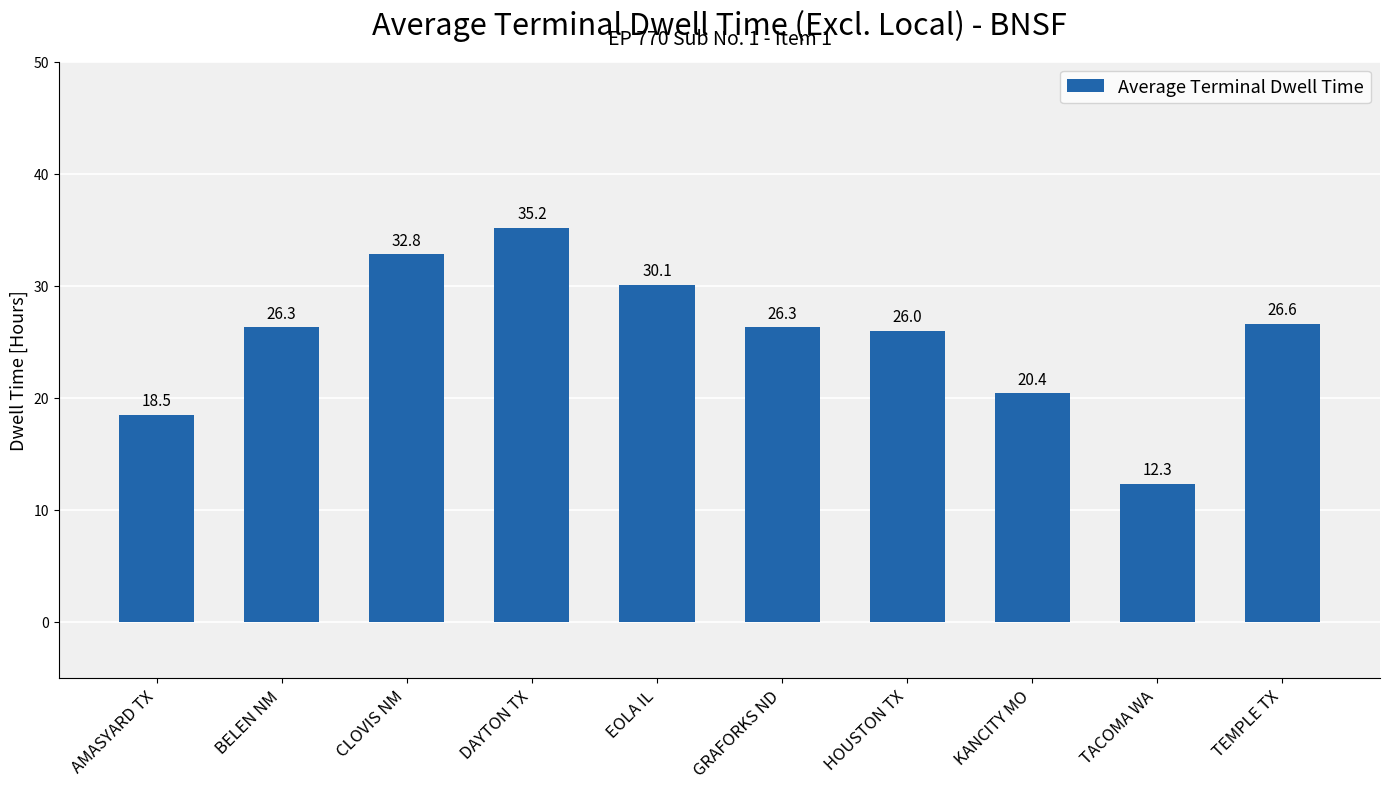

Are the bars horizontal?

No